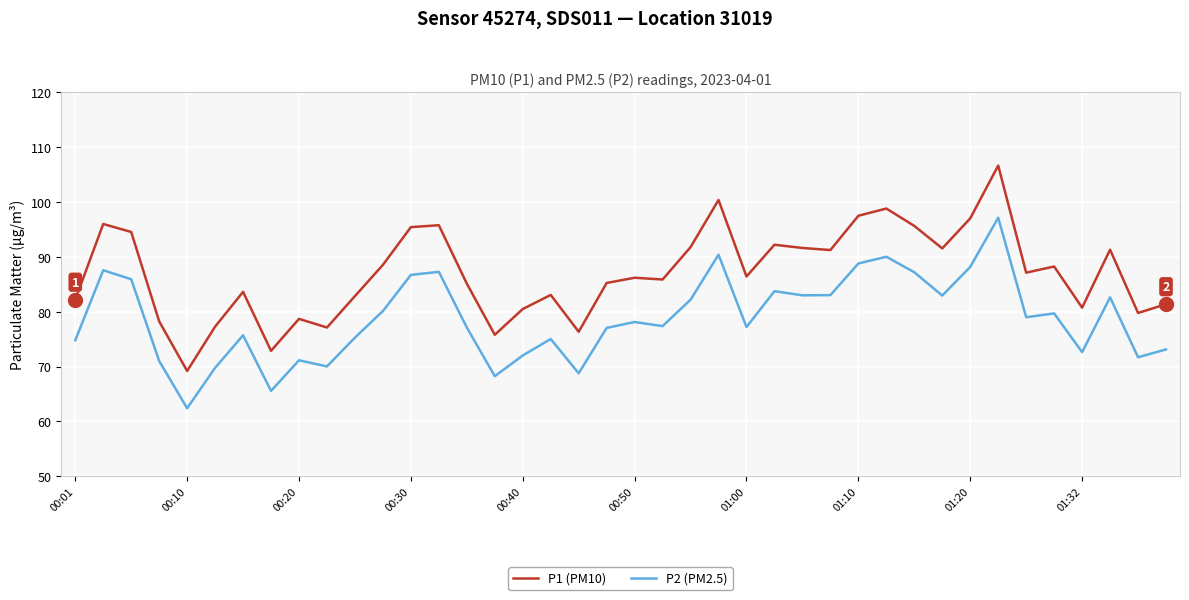

What is the highest value of the P1 (PM10) series?

106.7